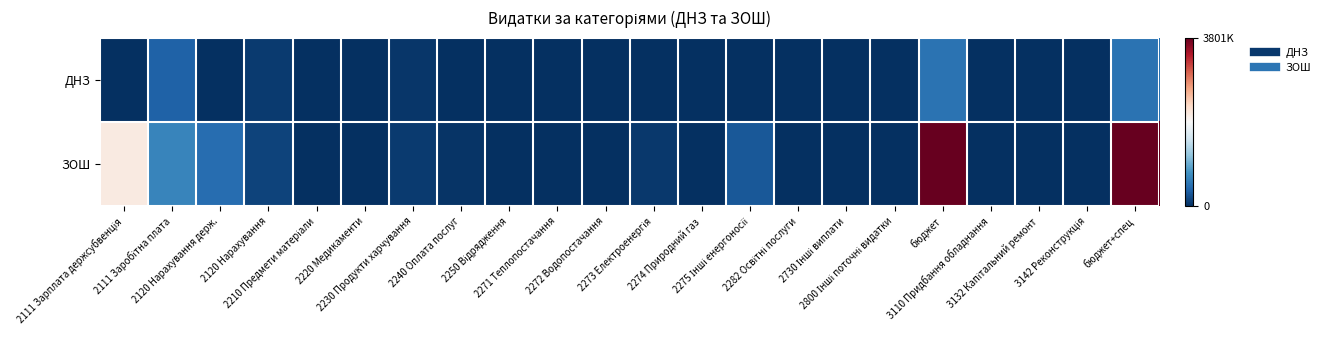

Count the number of categories in the chart.

22